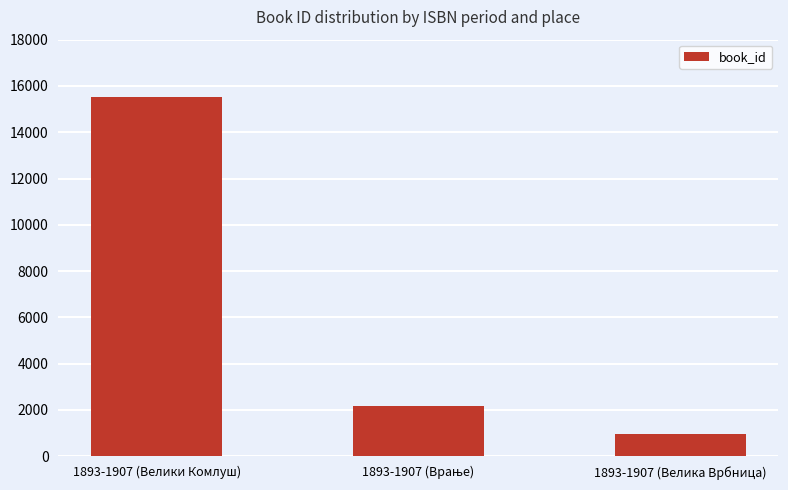

The chart shows a value of 15525 at 1893-1907 (Велики Комлуш). True or false?

True